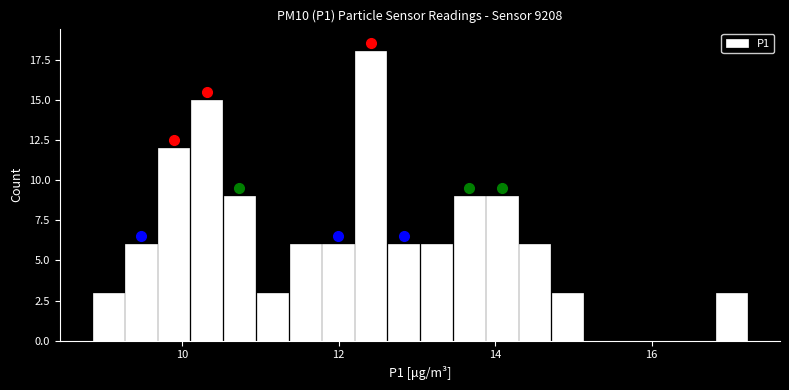

Around what value on the x-axis is the tallest bar? Give the approximate position of its centre, as read against the axis.

12.4